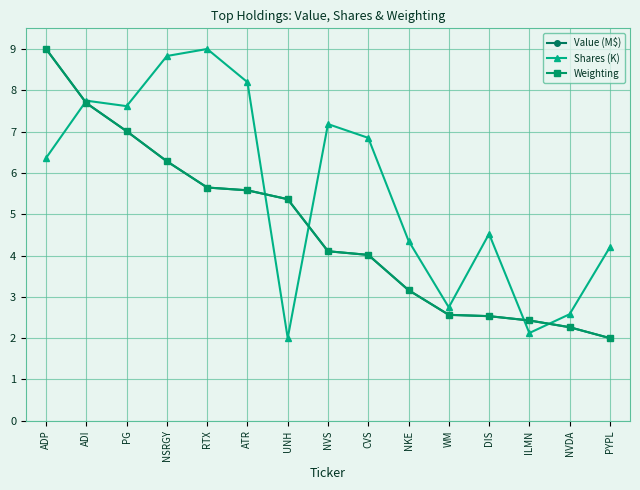

At which category does Shares (K) reach its first local peak?

ADI